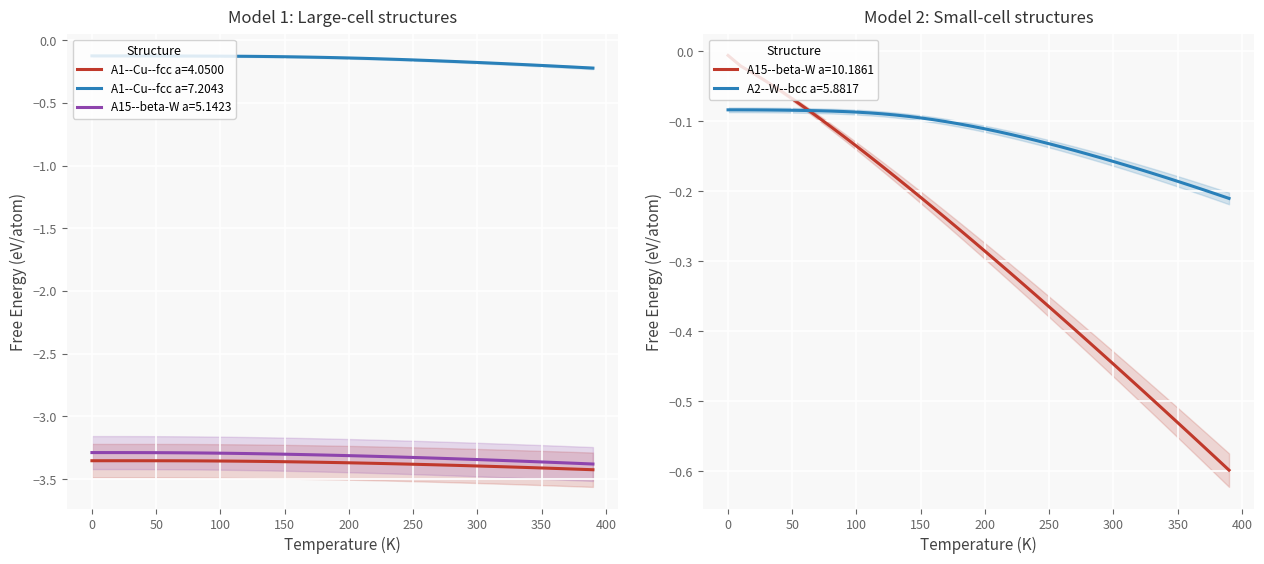

Count the number of data series in this chart.

5